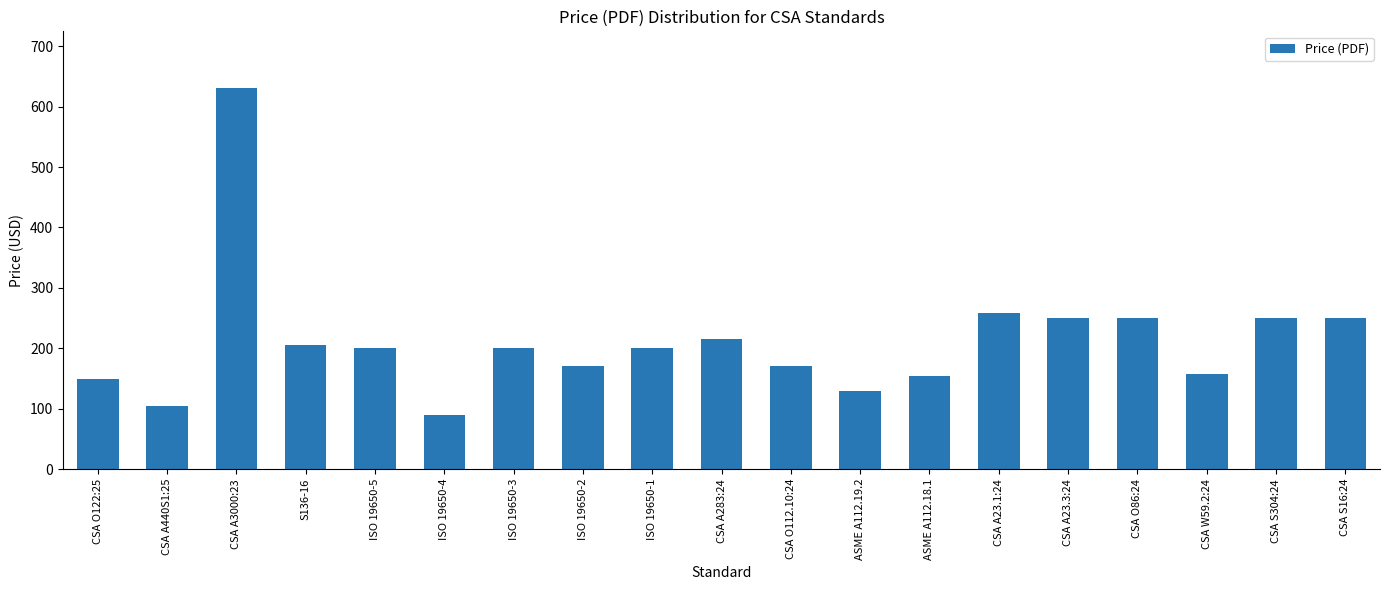

Which category has the highest value across all series?

CSA A3000:23